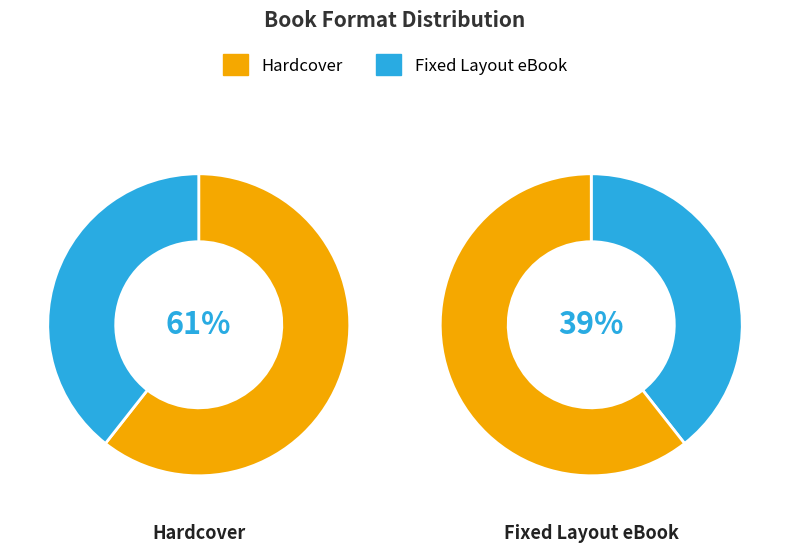

Rank the categories by value from highest to lowest.

Hardcover, Fixed Layout eBook